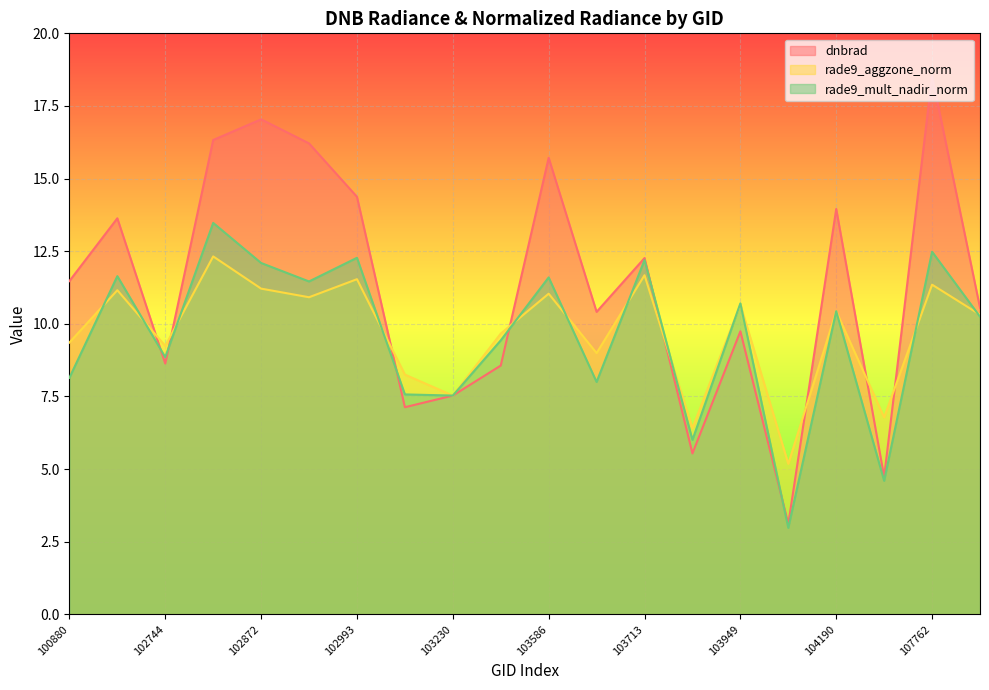

True or false: rade9_aggzone_norm and rade9_mult_nadir_norm cross at least once.

True